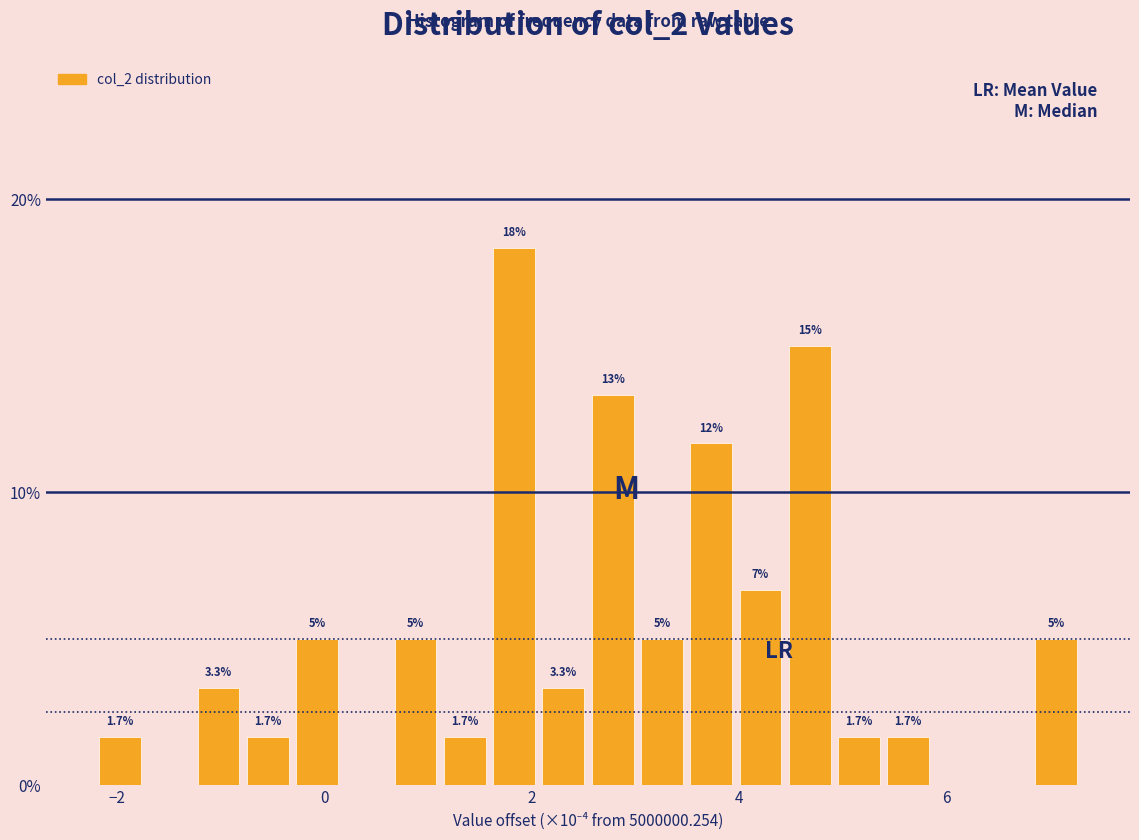

Read against the x-axis, roughly where is the centre of the tallest bar?

1.8